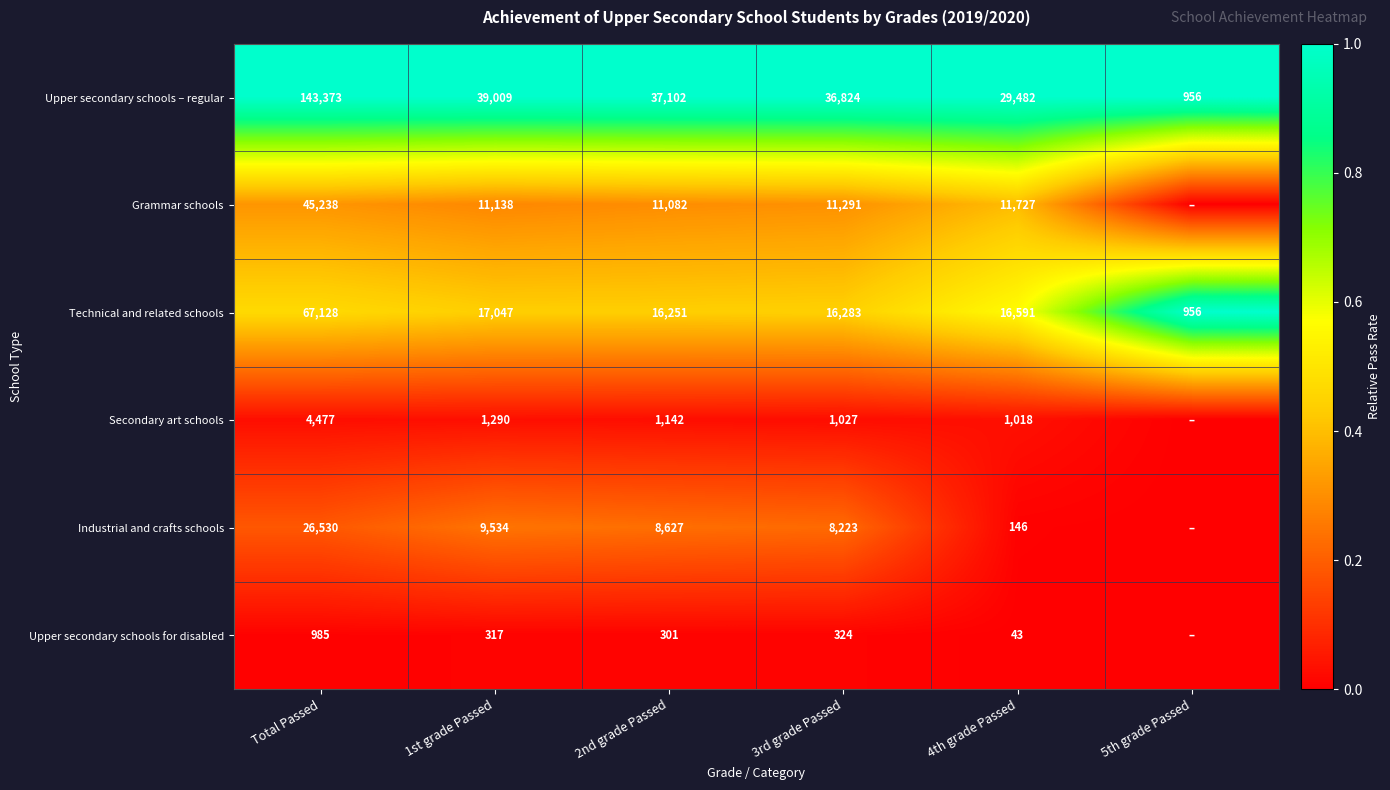

True or false: Secondary art schools has a value of 0.0 at Total Passed.

False